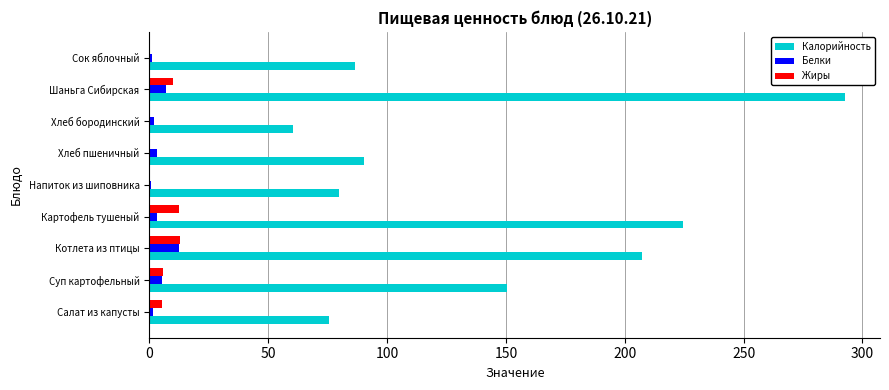

Which series has the widest spread of values?

Калорийность